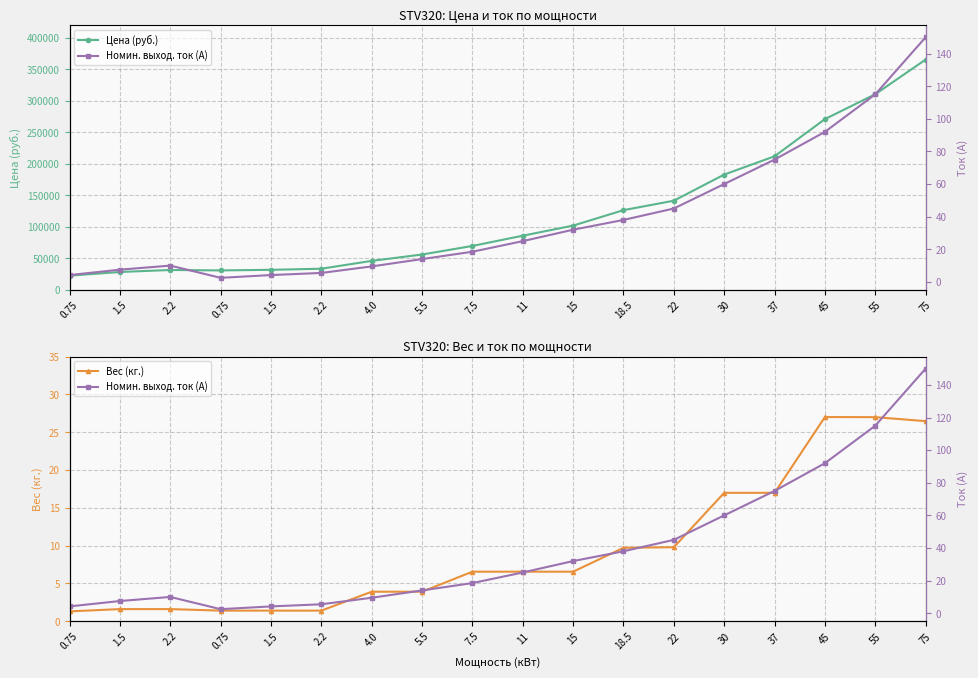

Where does the Вес (кг.) series first go above 6?

7.5